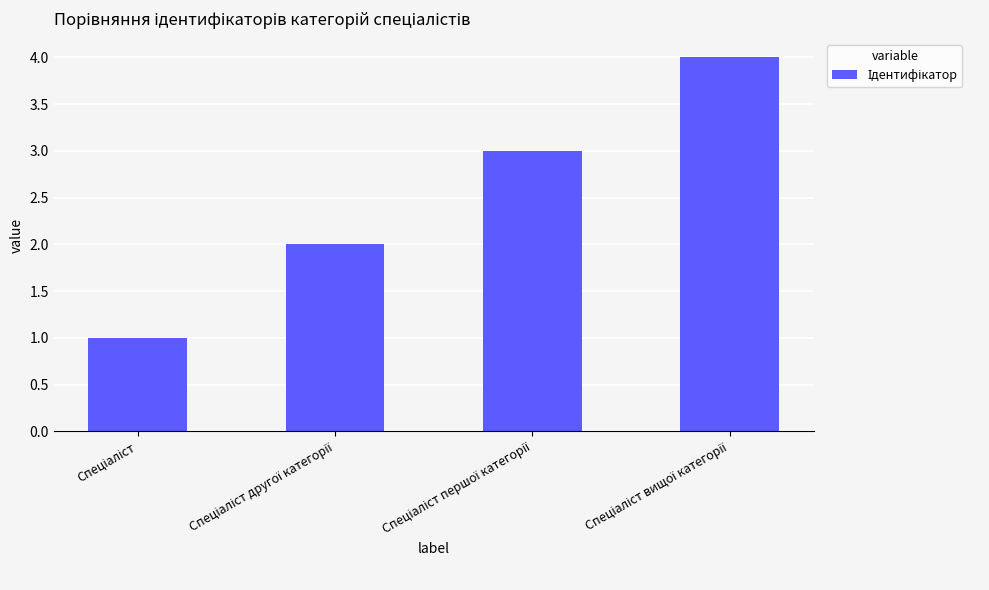

What is the maximum value shown in the chart?

4